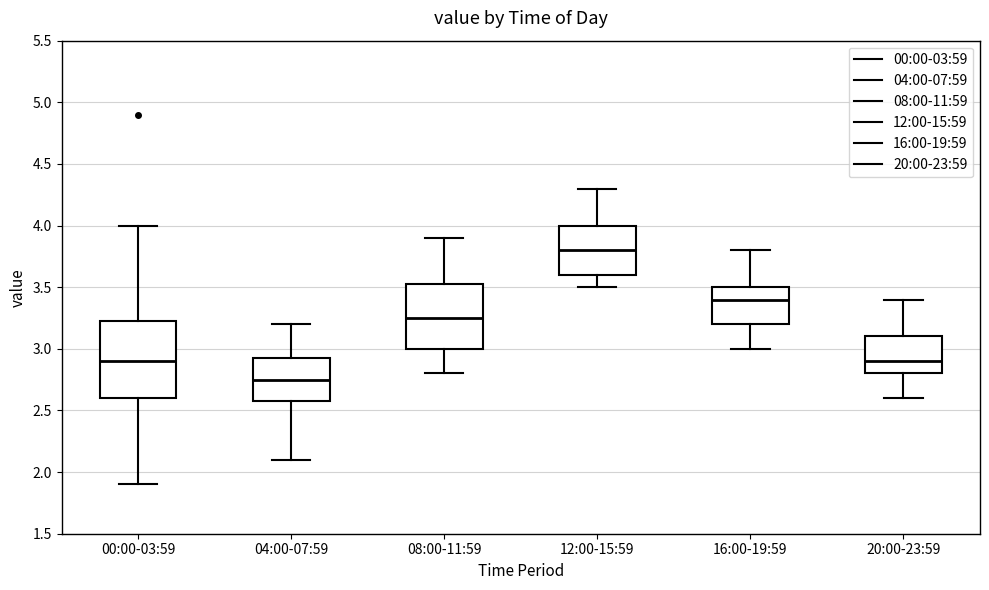

Reading left to right, read every box against the y-axis: the position of its median line, the range the box covers, and the ends of its whiskers. The values are not printed on the chart, so give them approximately, as read against the axis.

00:00-03:59: median 2.90, box 2.60 to 3.25, whiskers 1.90 to 4.00
04:00-07:59: median 2.75, box 2.60 to 2.95, whiskers 2.10 to 3.20
08:00-11:59: median 3.25, box 3.00 to 3.55, whiskers 2.80 to 3.90
12:00-15:59: median 3.80, box 3.60 to 4.00, whiskers 3.50 to 4.30
16:00-19:59: median 3.40, box 3.20 to 3.50, whiskers 3.00 to 3.80
20:00-23:59: median 2.90, box 2.80 to 3.10, whiskers 2.60 to 3.40